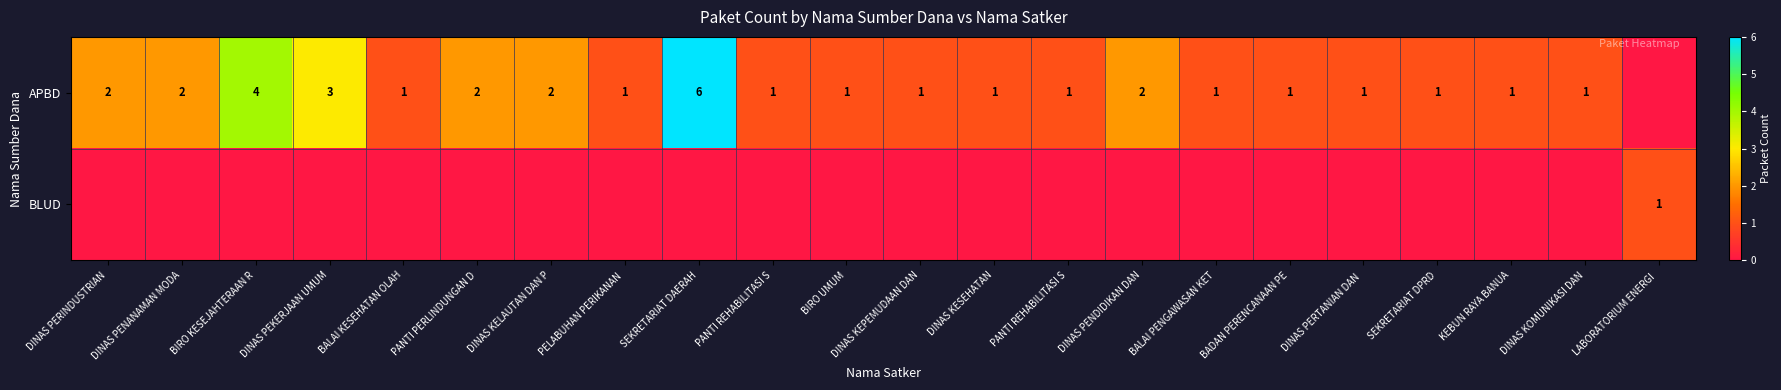

List the series in order of their peak value, lowest first.

BLUD, APBD